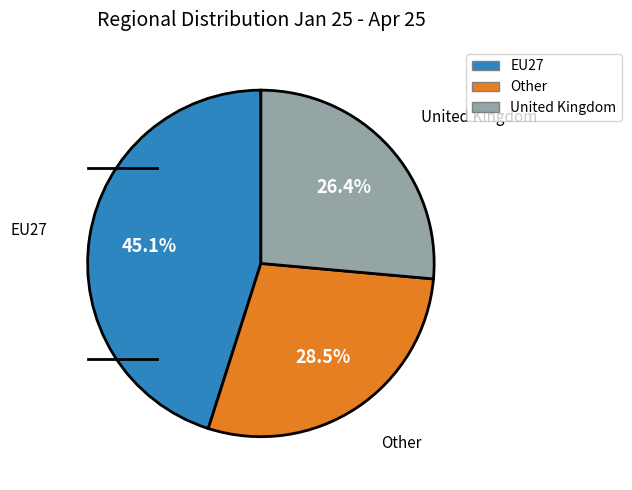

Which category has the smallest portion of the pie?

United Kingdom